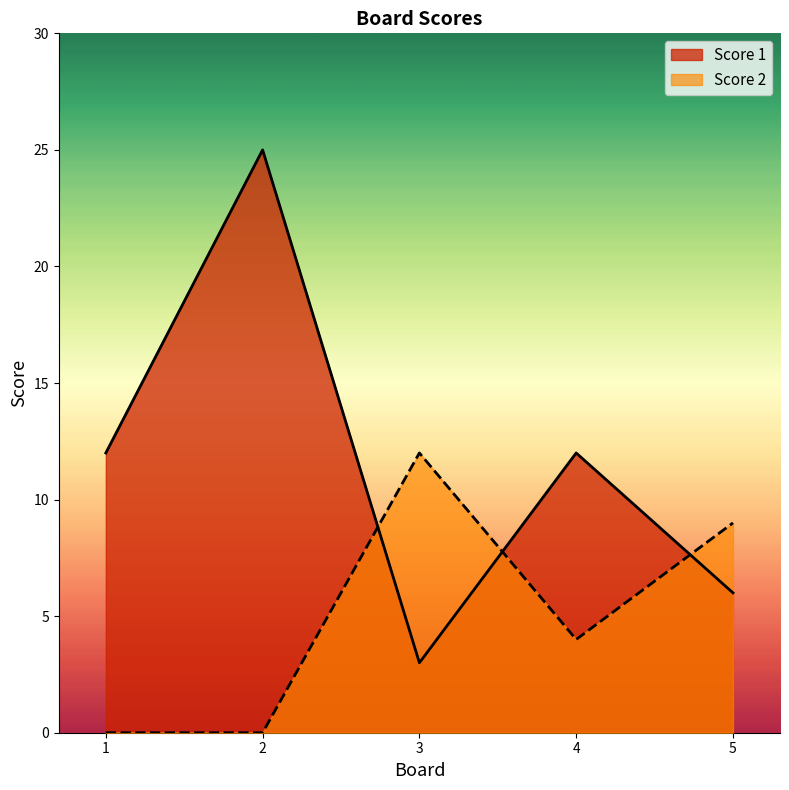

Reading left to right, what are all the values shown in this chart?

Score 1: 12	25	3	12	6
Score 2: 0	0	12	4	9